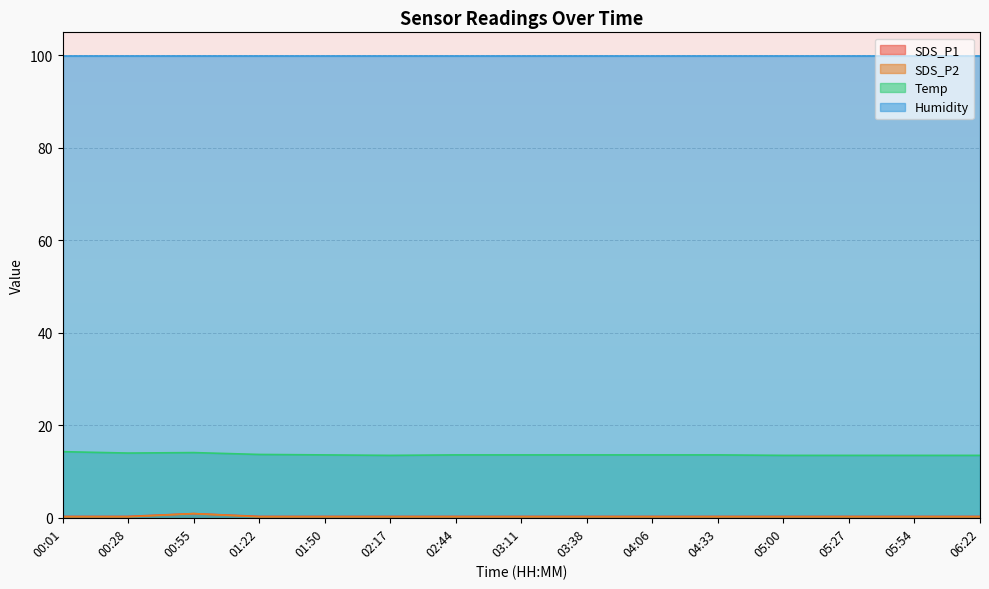

The SDS_P1 series shows 0.5 at 00:01. True or false?

False